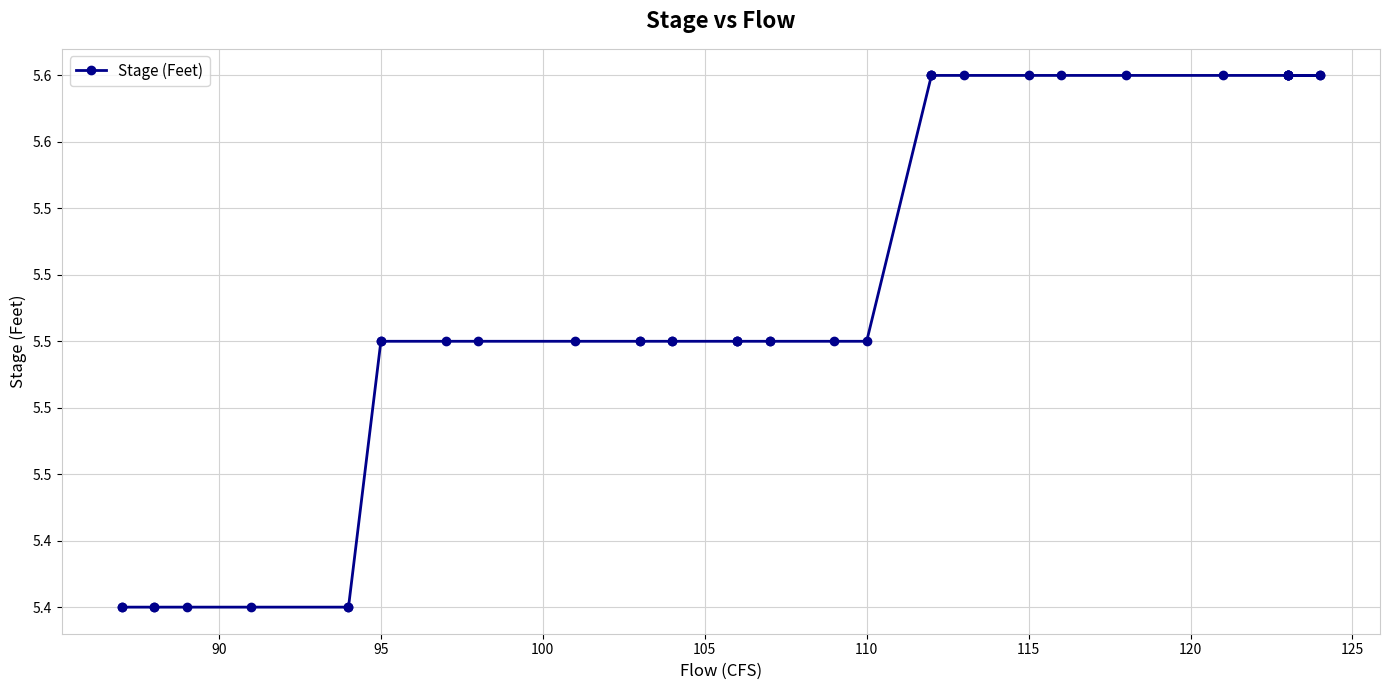

What is the average value?

5.5